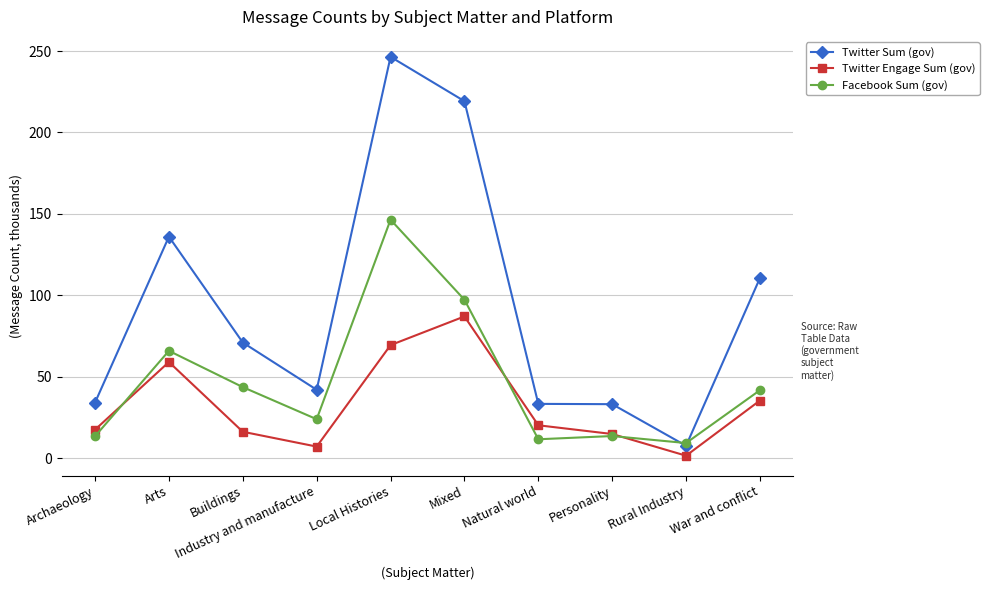

How many data points does each series have?

10